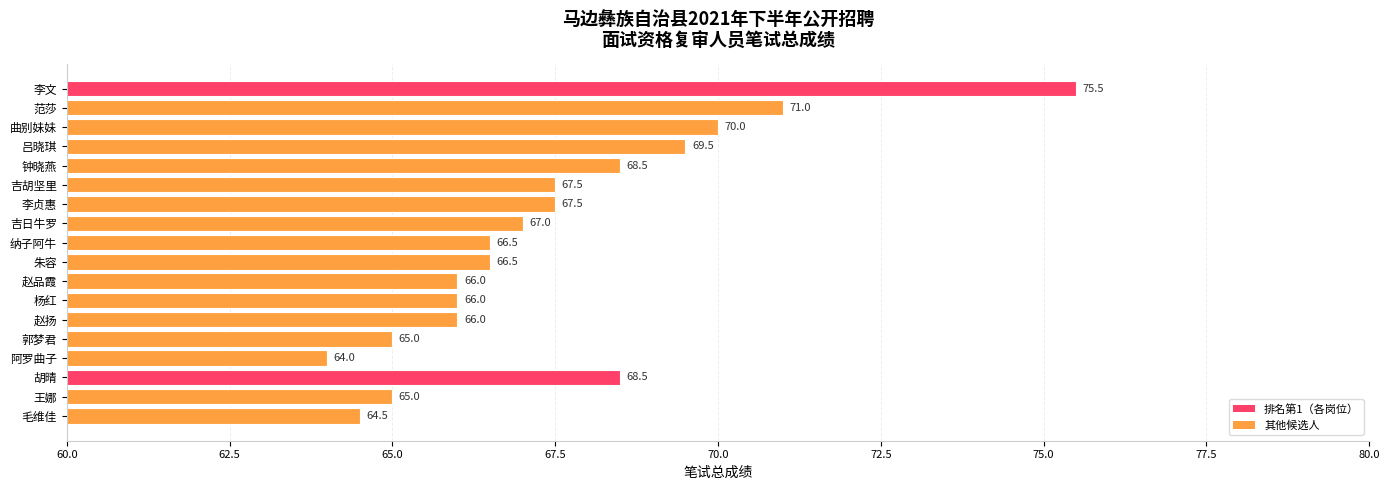

What position from the top is 阿罗曲子?

15